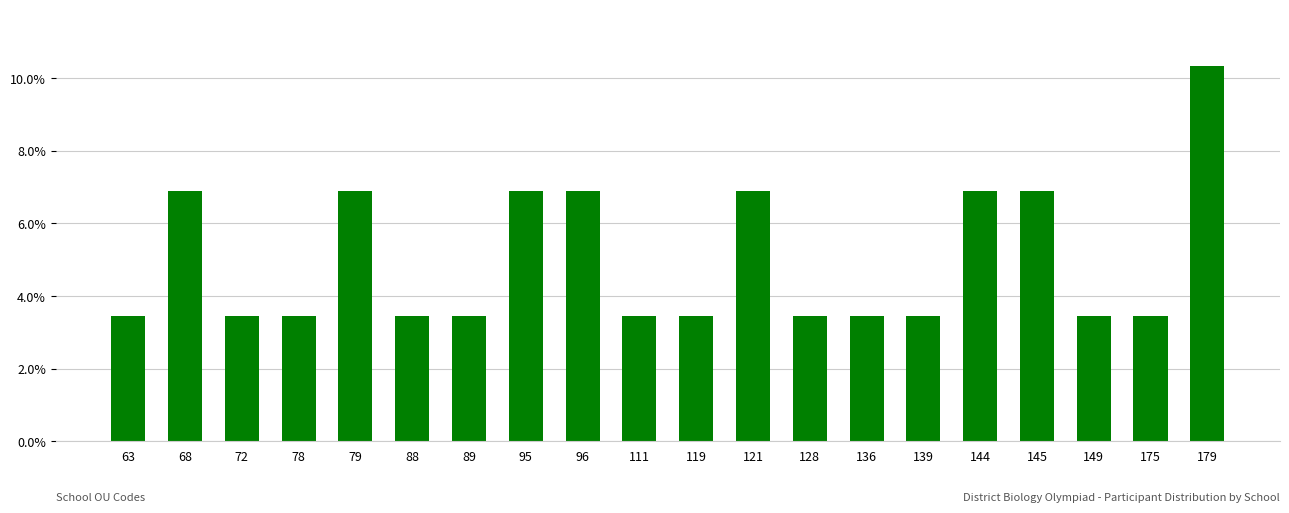

Which category has the highest value across all series?

179